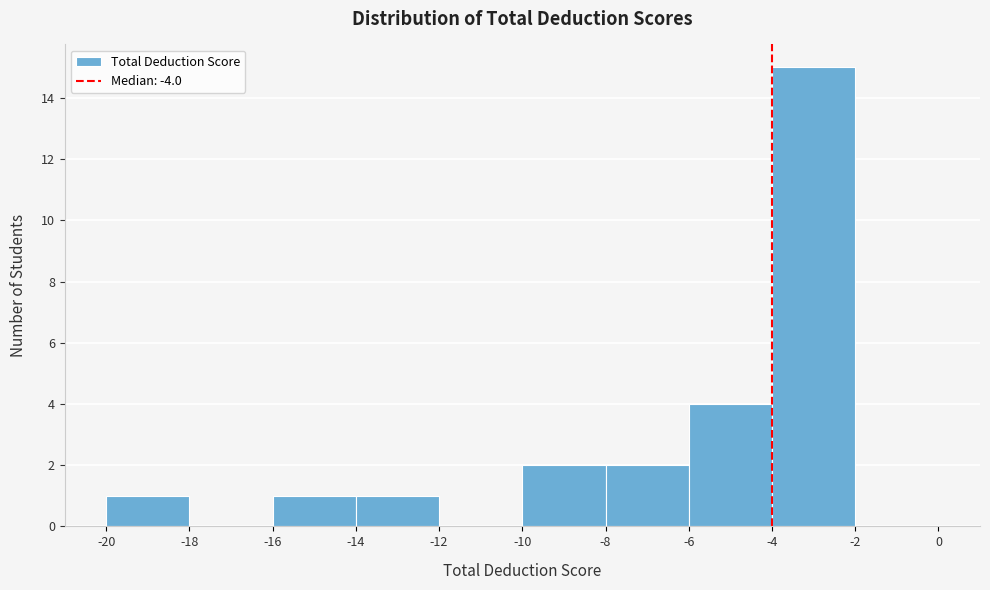

Over which range of the x-axis is the bar tallest?

-4 to -2